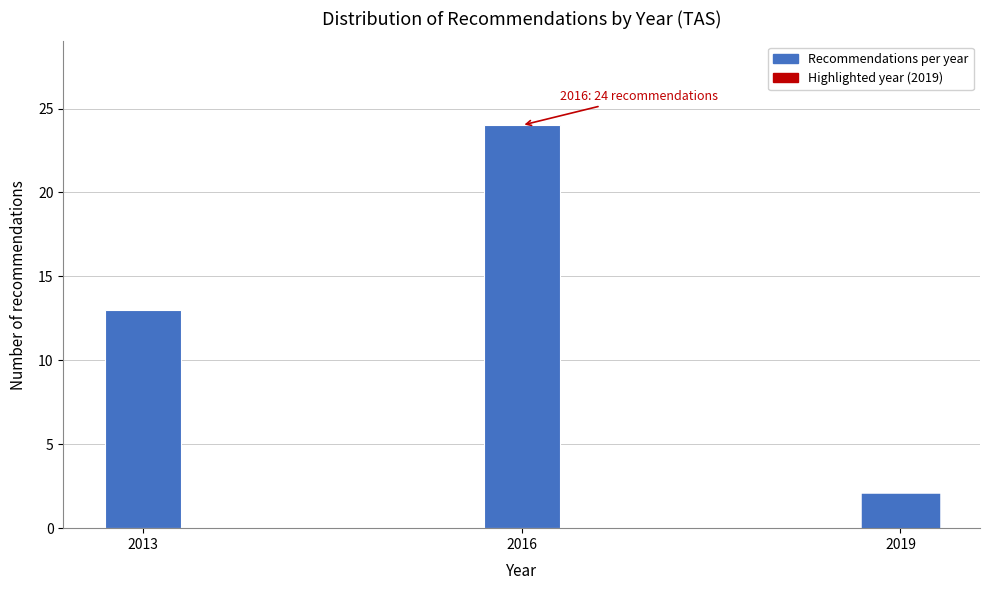

Reading left to right, extract all data points from this chart.

13	24	2